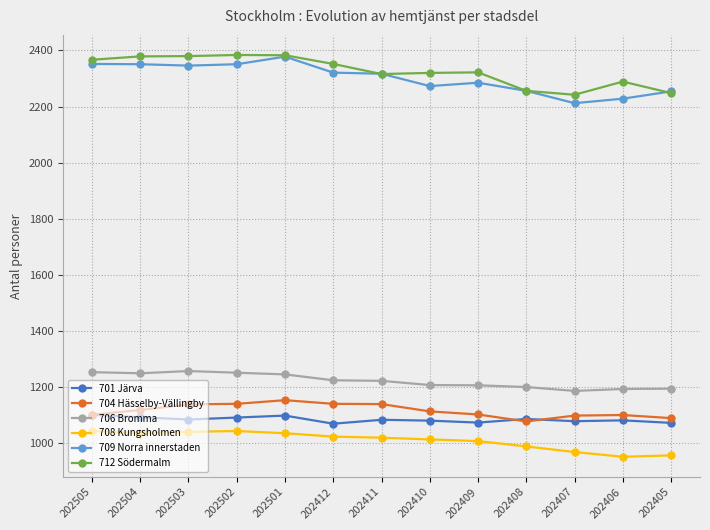

What is the difference between the second highest and minimum values in the 708 Kungsholmen series?

92